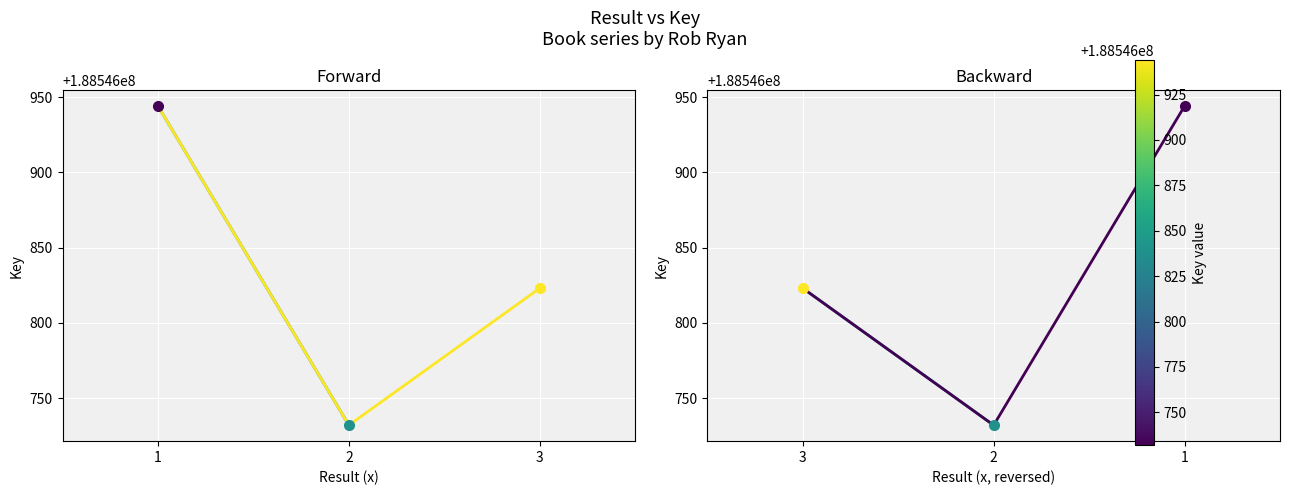

True or false: the data shows 188546944 at 1.

True